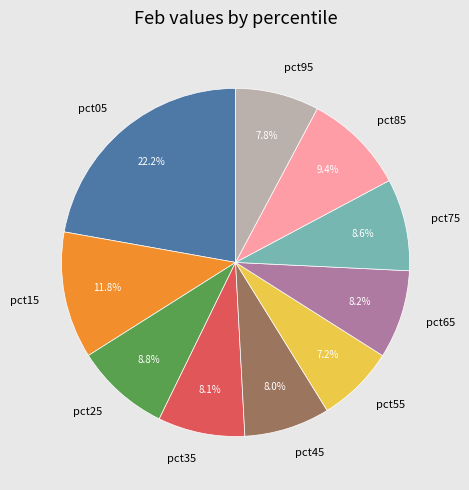

To the nearest percent, what percentage of the pie is pct35?

8%